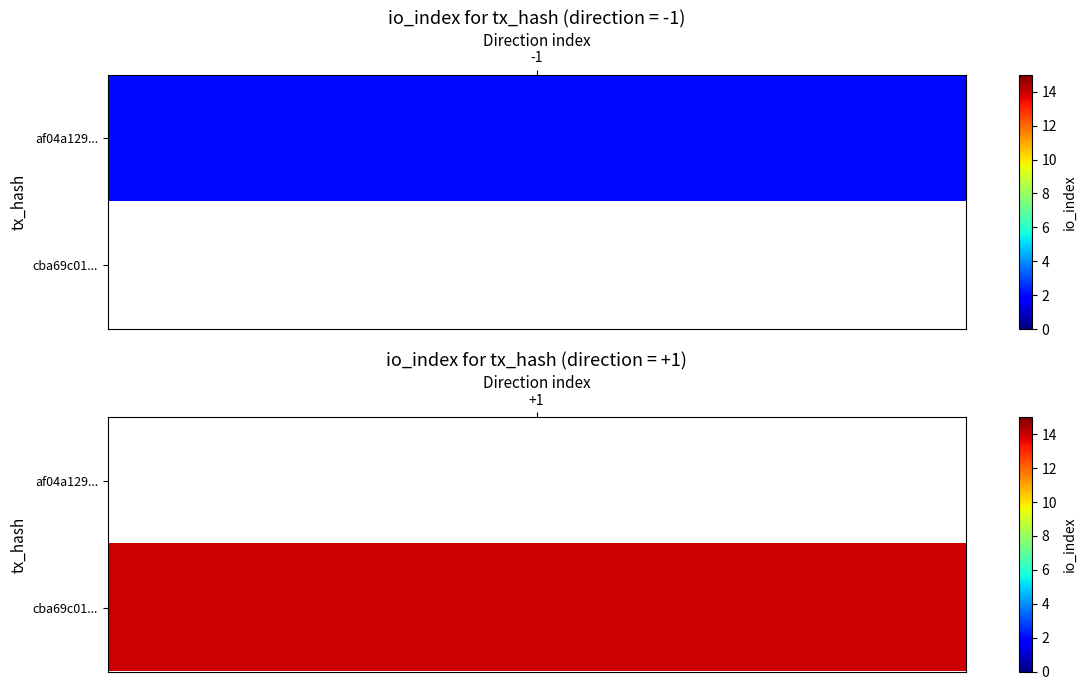

Between io_index and direction, which is larger?

io_index